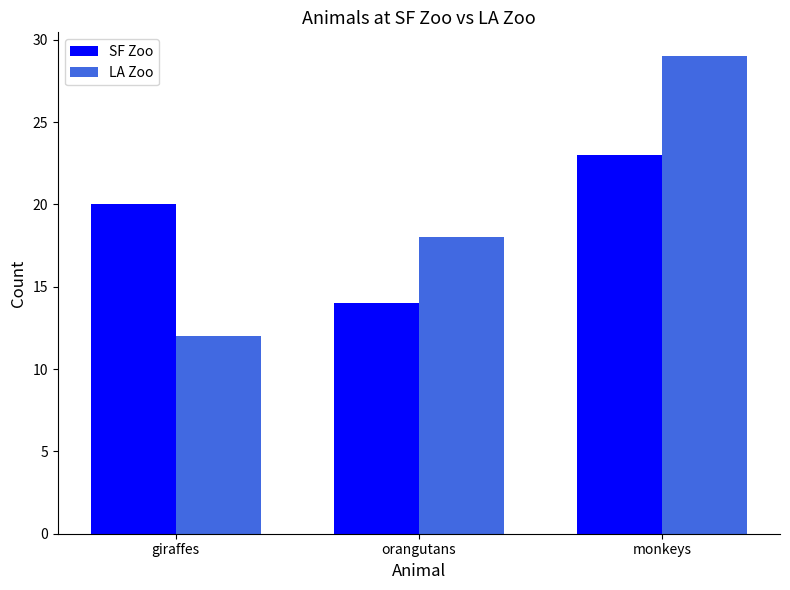

The value of SF Zoo at giraffes is 20. True or false?

True